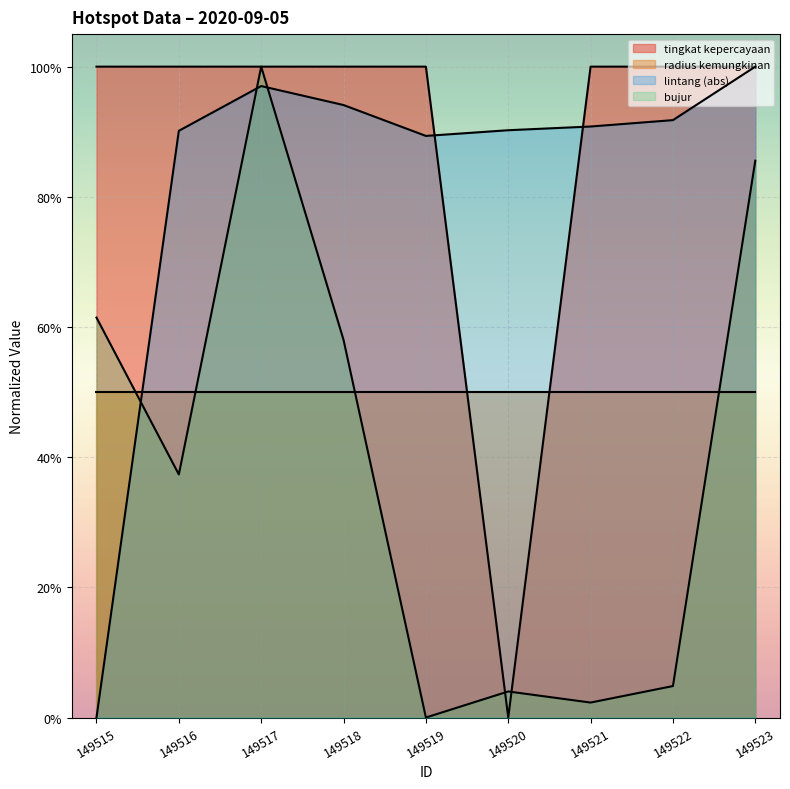

How many categories are shown in the chart?

9